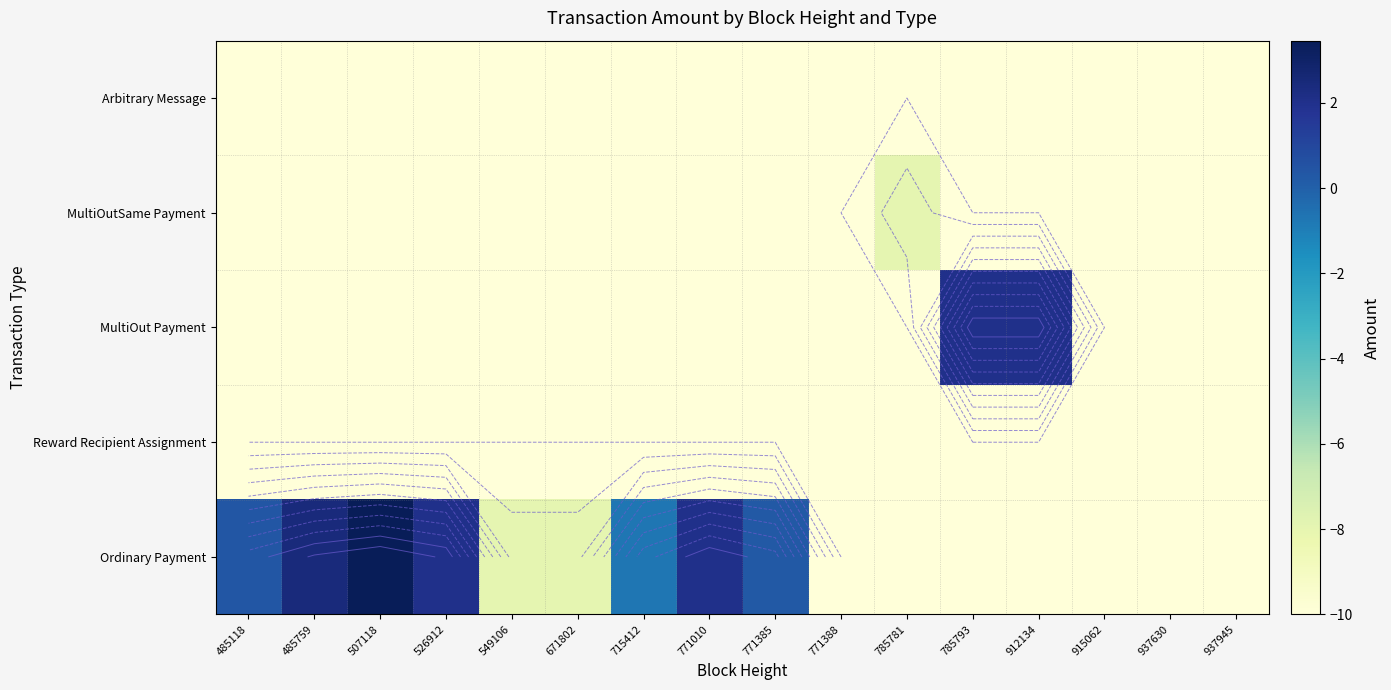

The value of MultiOut Payment at 485759 is -3.3. True or false?

False